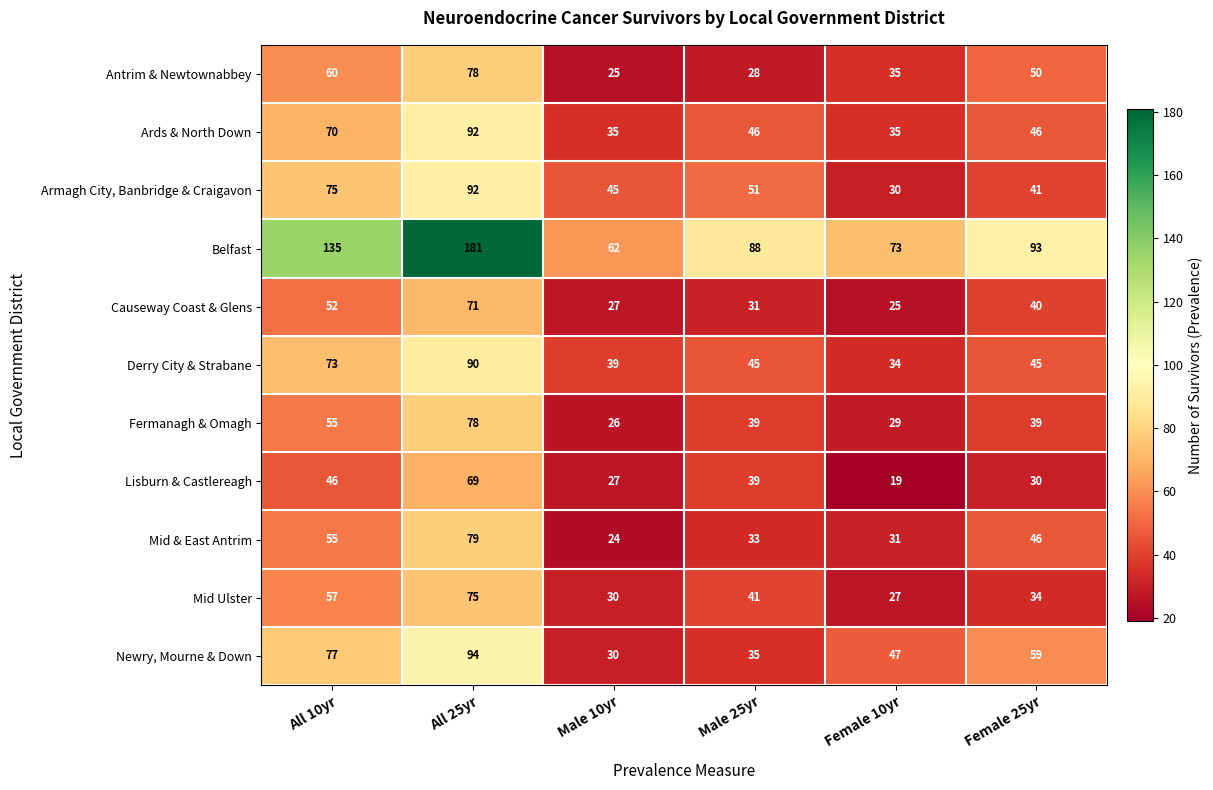

At which category is the sum across all series the highest?

All 25yr